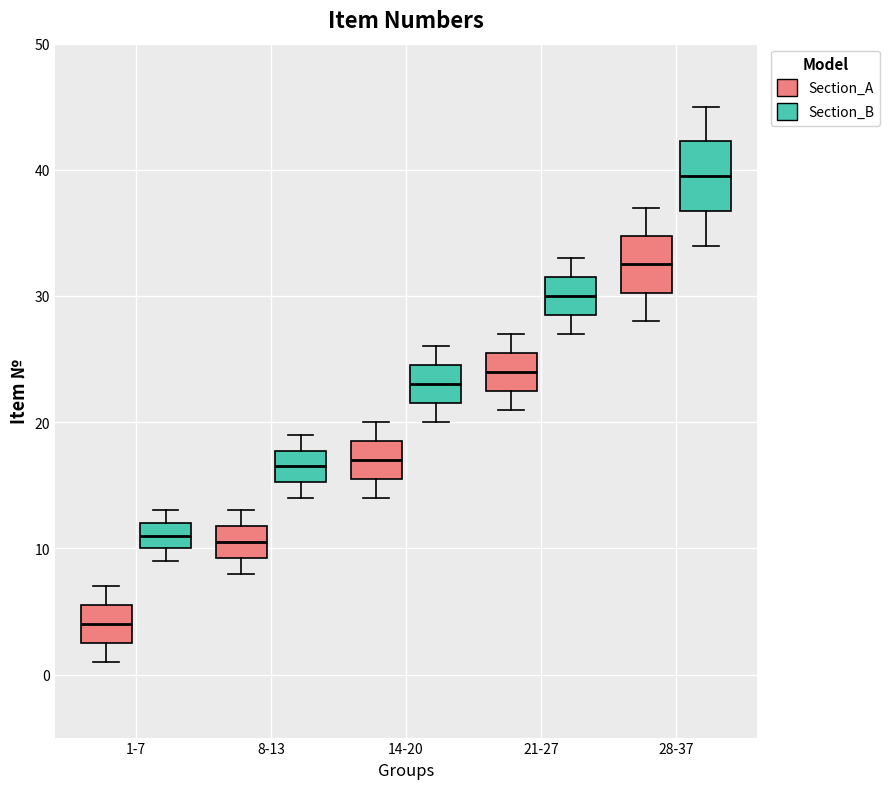

Which box has the lowest median line?

1-7 (Section_A)